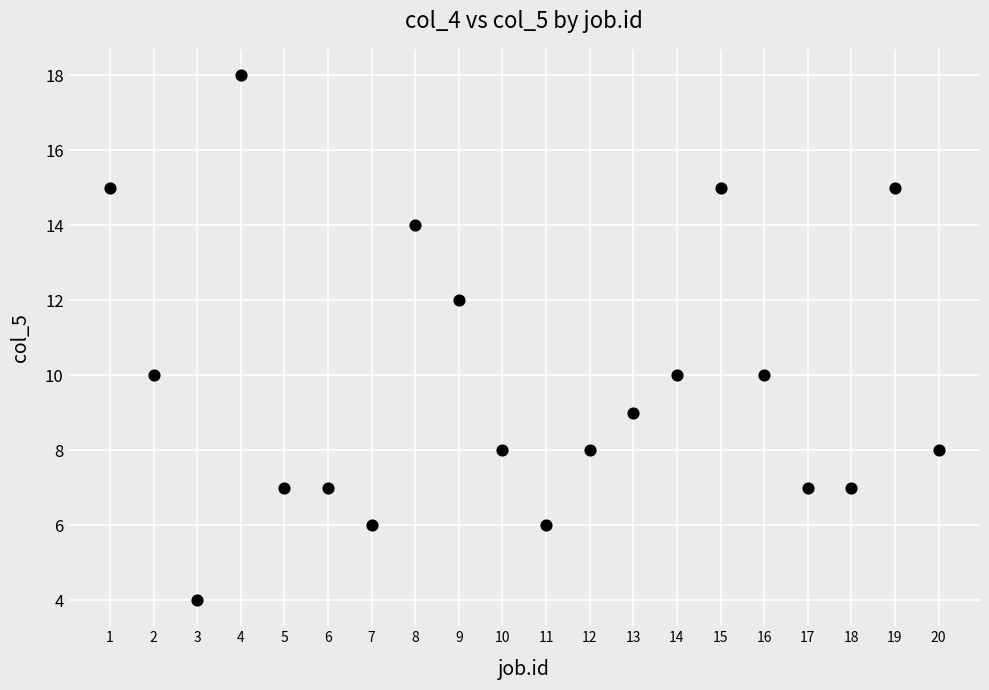

What is the range of Y values (max minus min)?

14